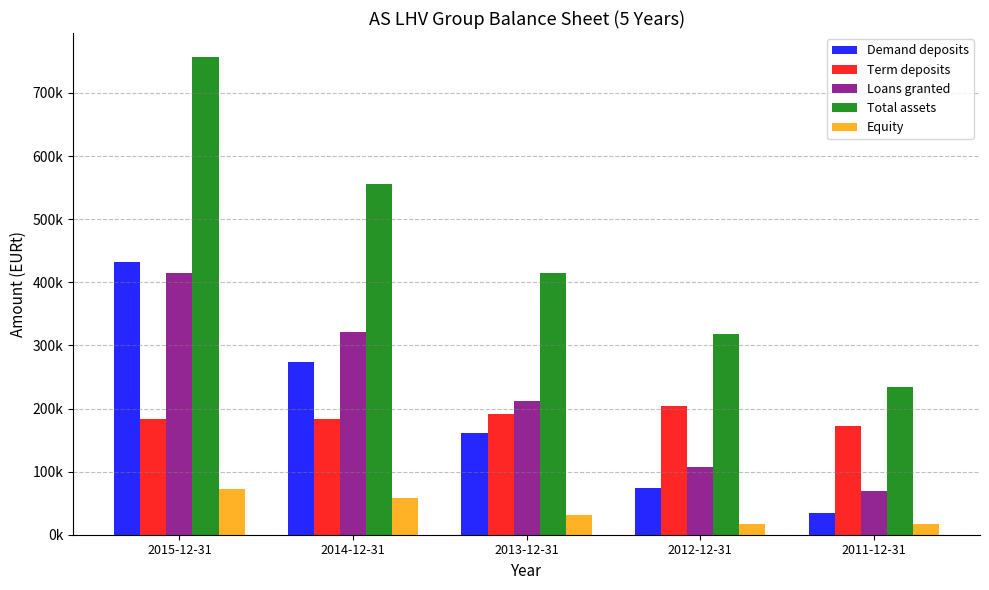

What is the label of the 5th bar from the right?

2015-12-31